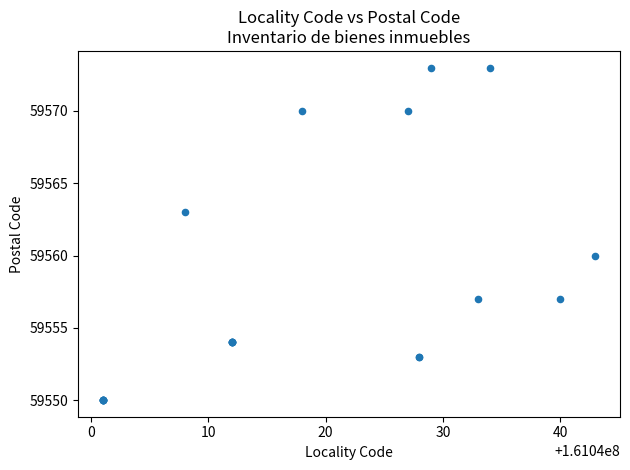

What Y value in the scatter plot is closest to 59561?

59560